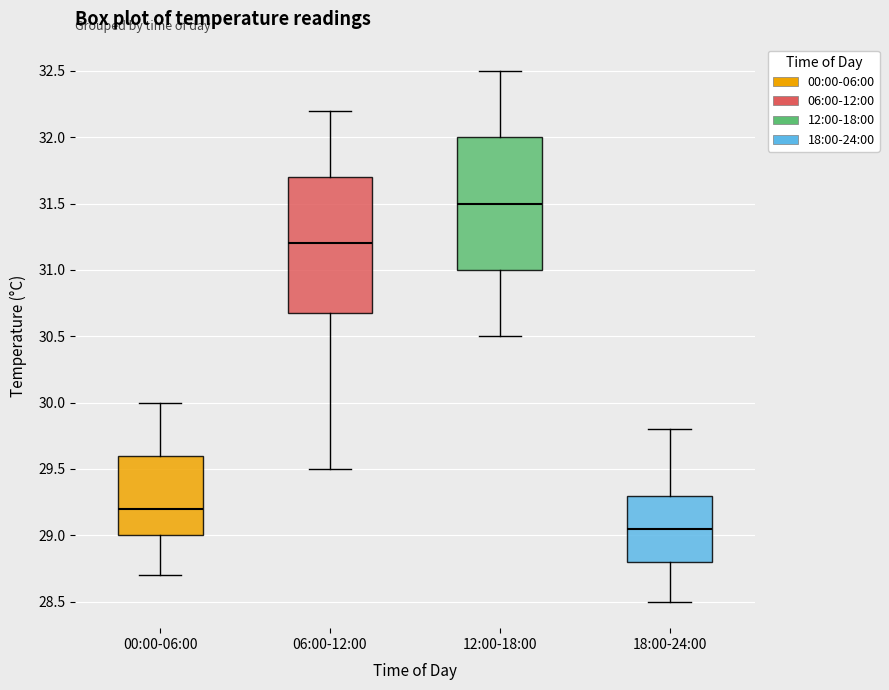

Reading left to right, read every box against the y-axis: the position of its median line, the range the box covers, and the ends of its whiskers. The values are not printed on the chart, so give them approximately, as read against the axis.

00:00-06:00: median 29.20, box 29.00 to 29.60, whiskers 28.70 to 30.00
06:00-12:00: median 31.20, box 30.70 to 31.70, whiskers 29.50 to 32.20
12:00-18:00: median 31.50, box 31.00 to 32.00, whiskers 30.50 to 32.50
18:00-24:00: median 29.05, box 28.80 to 29.30, whiskers 28.50 to 29.80